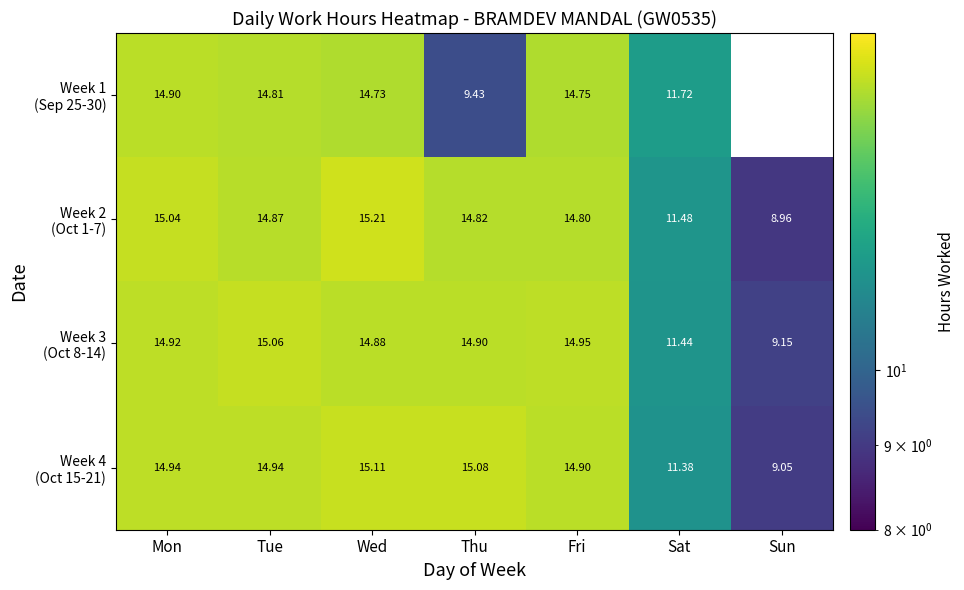

Which category has the highest value in the Week 3 (Oct 8-14) series?

Tue